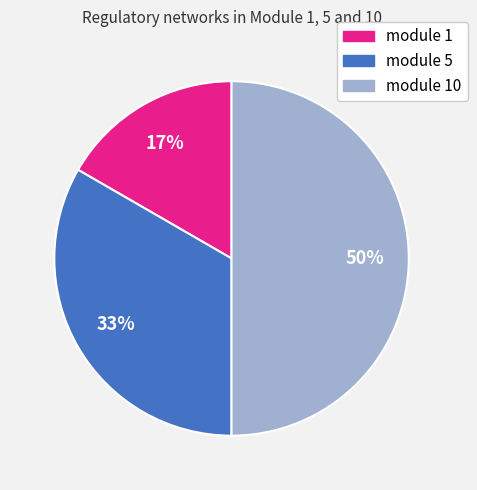

What is the smallest slice in the pie chart?

module 1